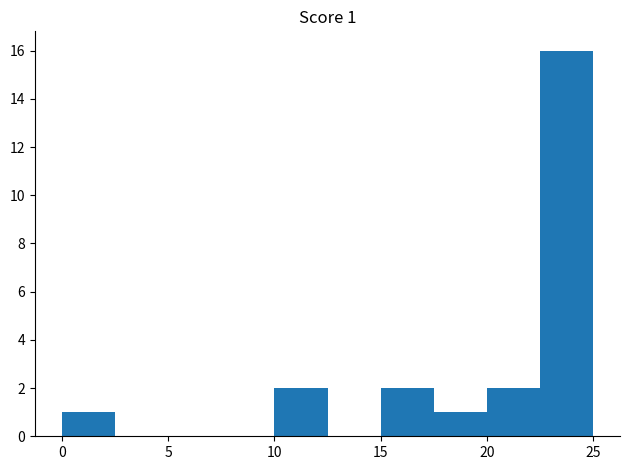

Over which range of the x-axis is the bar tallest?

22.5 to 25.0